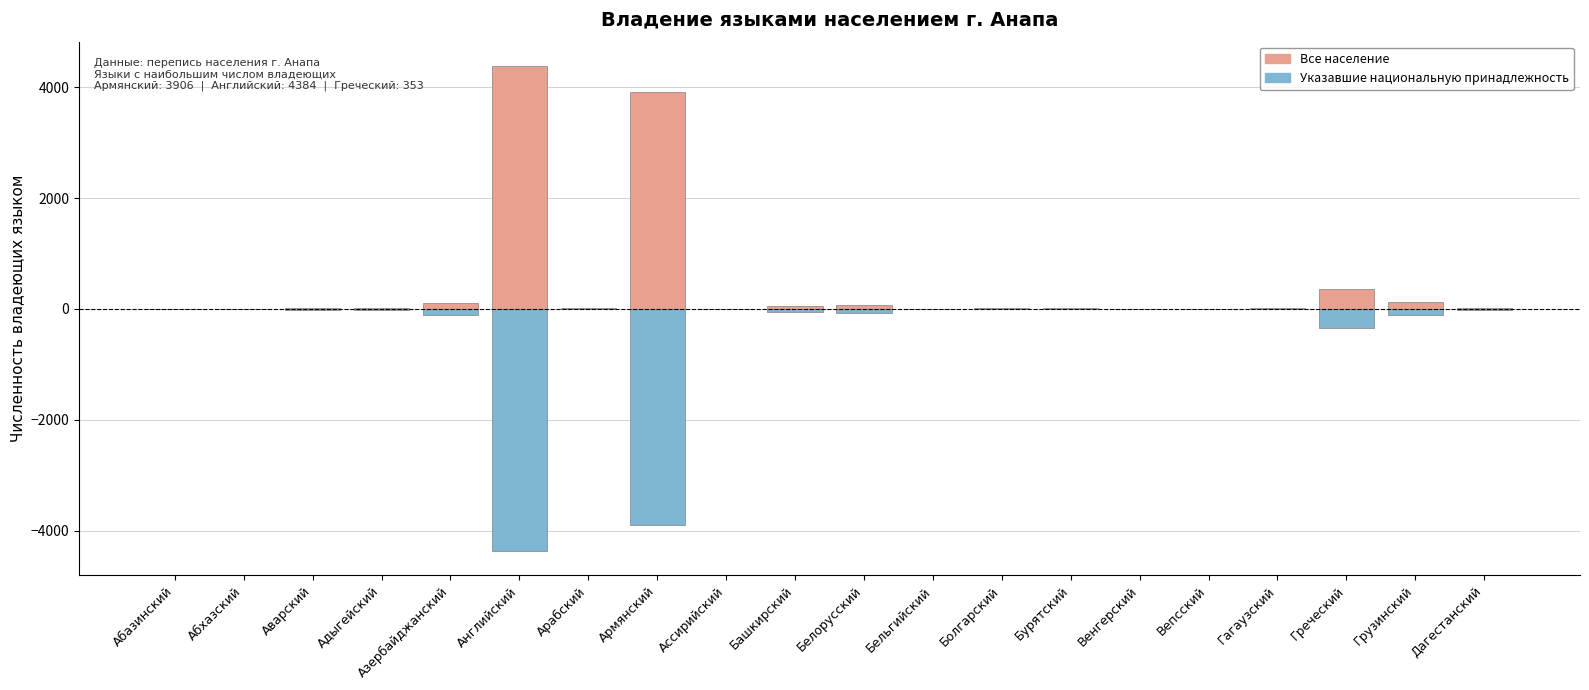

Between Аварский and Бельгийский, which series saw the biggest shift?

Все население